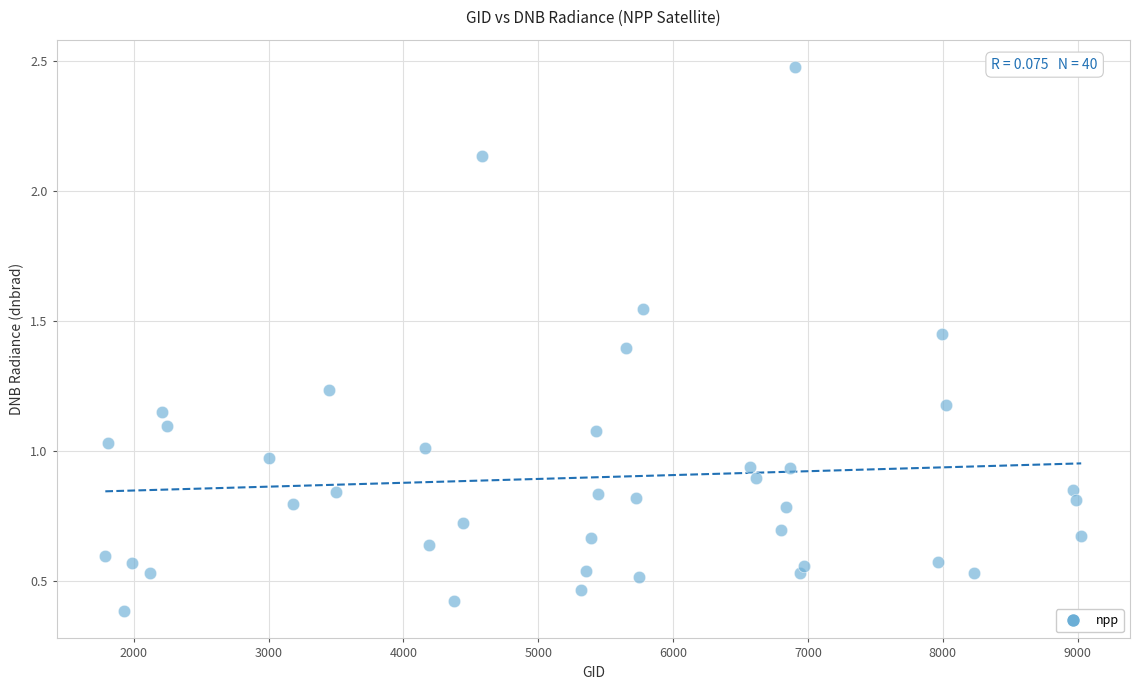

What is the range of X values (max minus min)?

7236.0